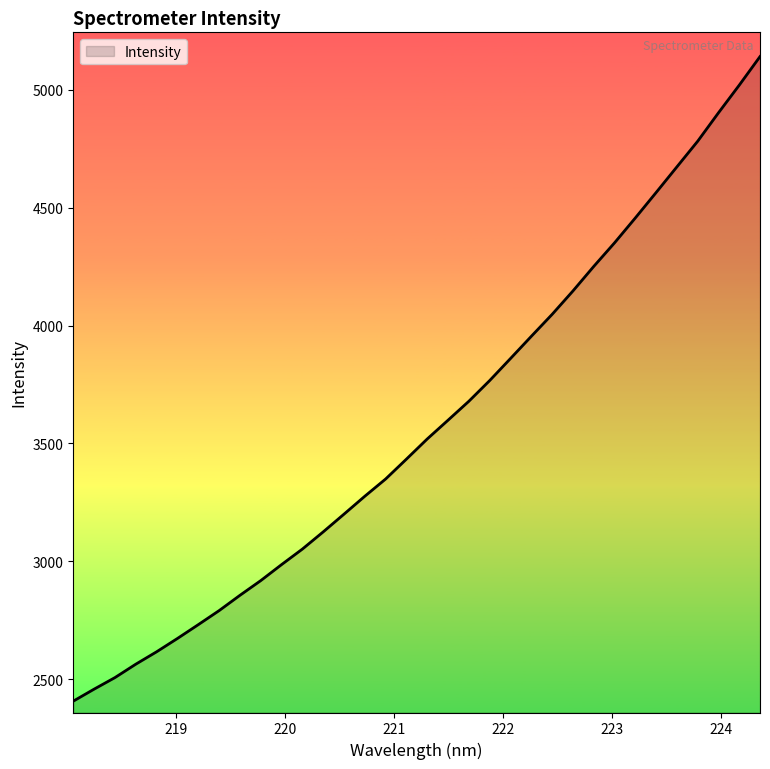

What is the difference between the maximum and minimum values?

2733.1